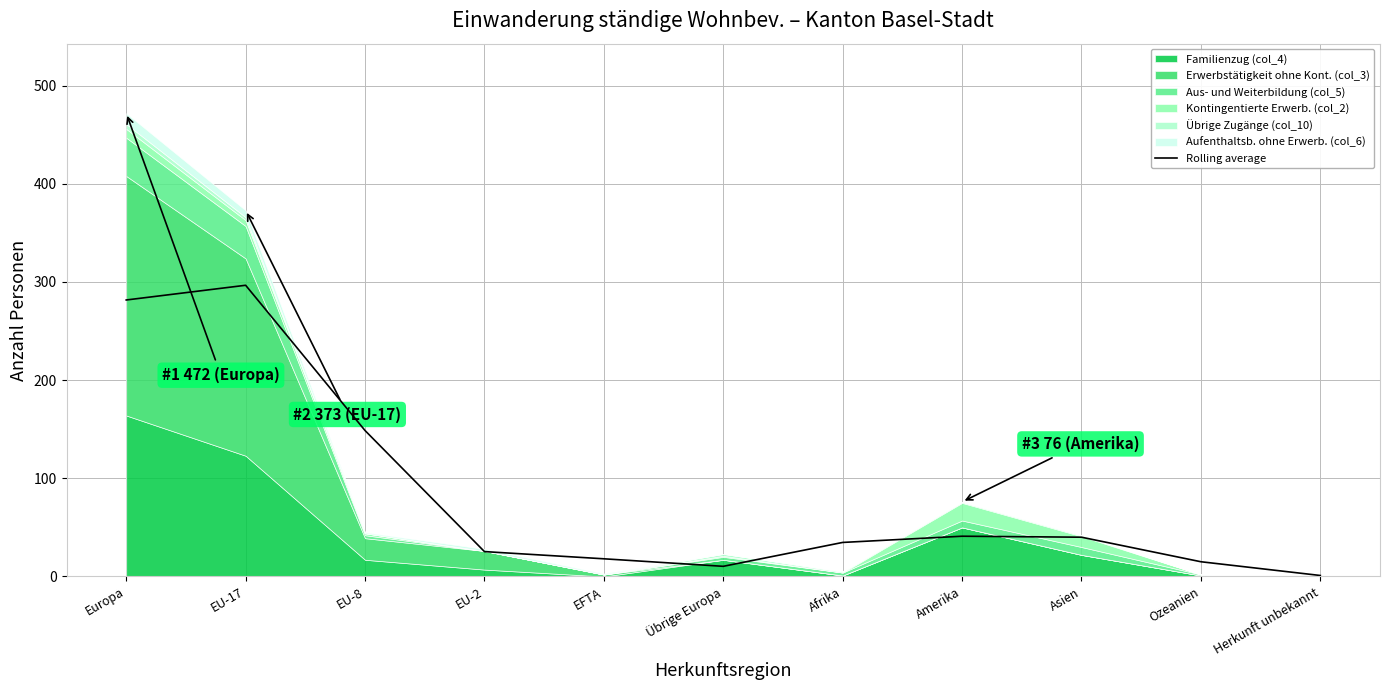

Reading left to right, transcribe all the data shown in this chart.

281.7	296.7	148.7	25.3	18.0	10.3	34.7	41.0	40.0	15.0	1.0